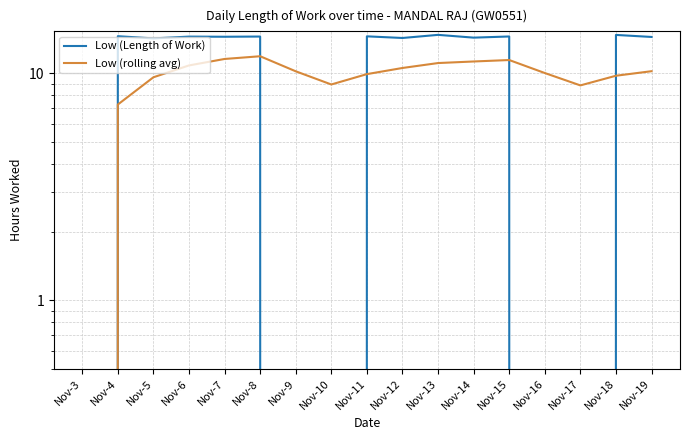

What is the difference between the Low (rolling avg) values at Nov-8 and Nov-10?

3.0